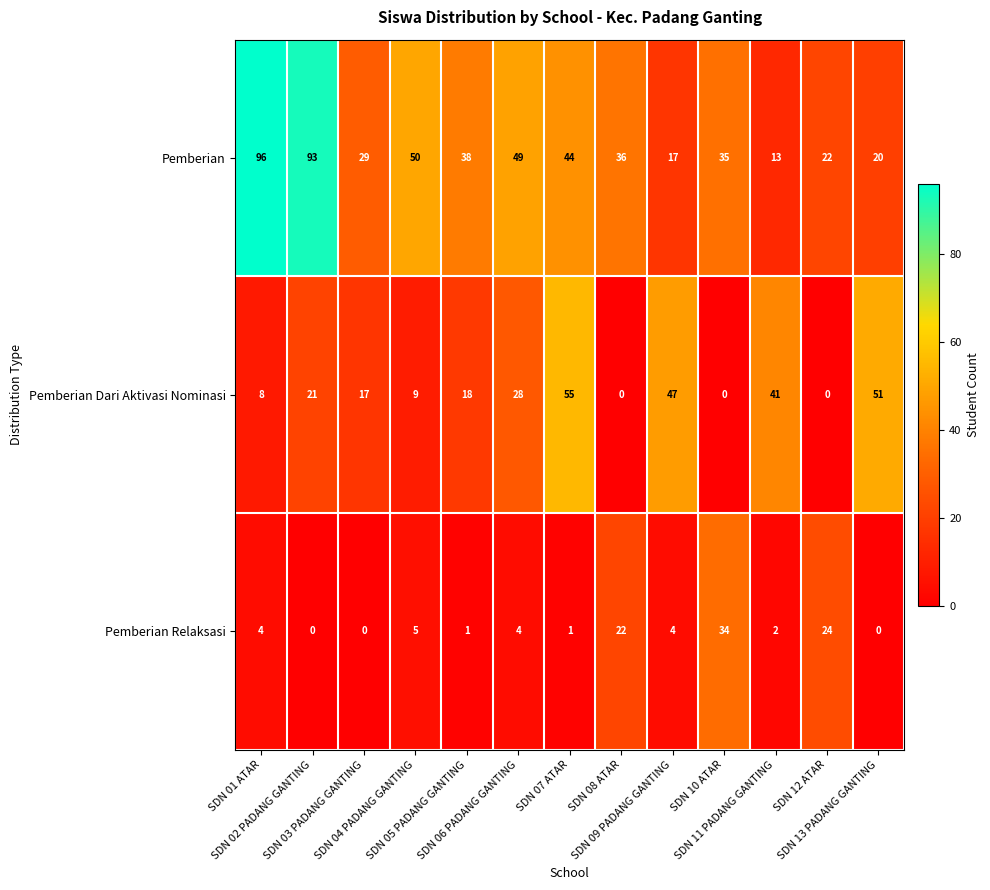

List the series in order of their peak value, highest first.

Pemberian, Pemberian Dari Aktivasi Nominasi, Pemberian Relaksasi